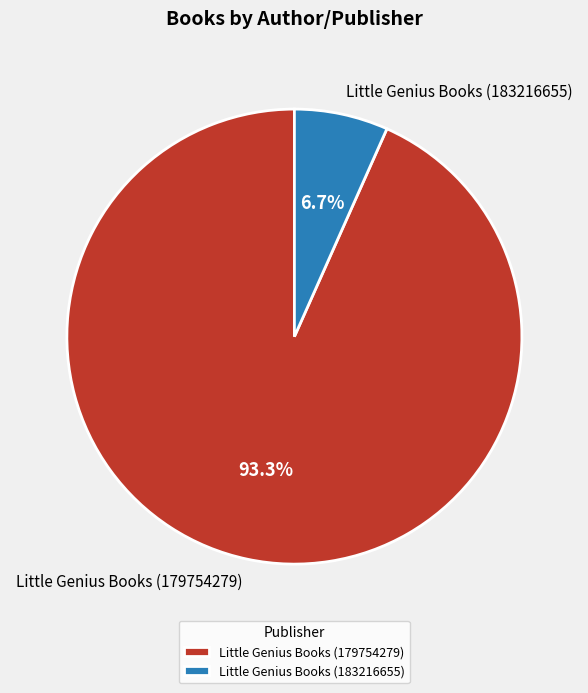

How many segments does this pie chart have?

2